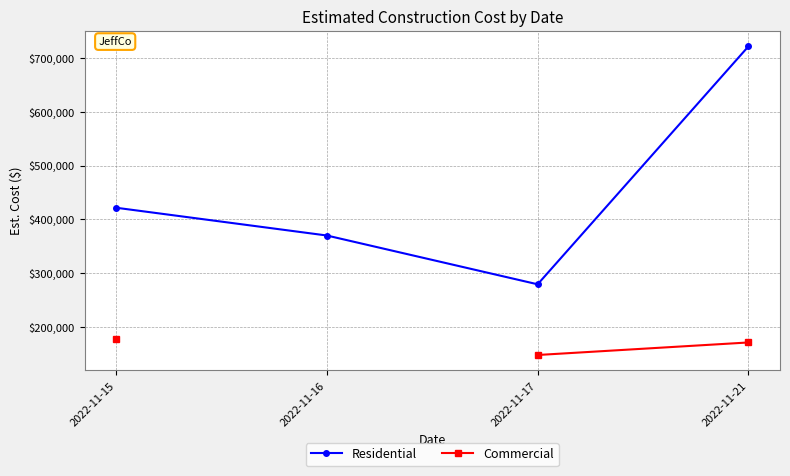

What are all the series names shown in the legend?

Residential, Commercial